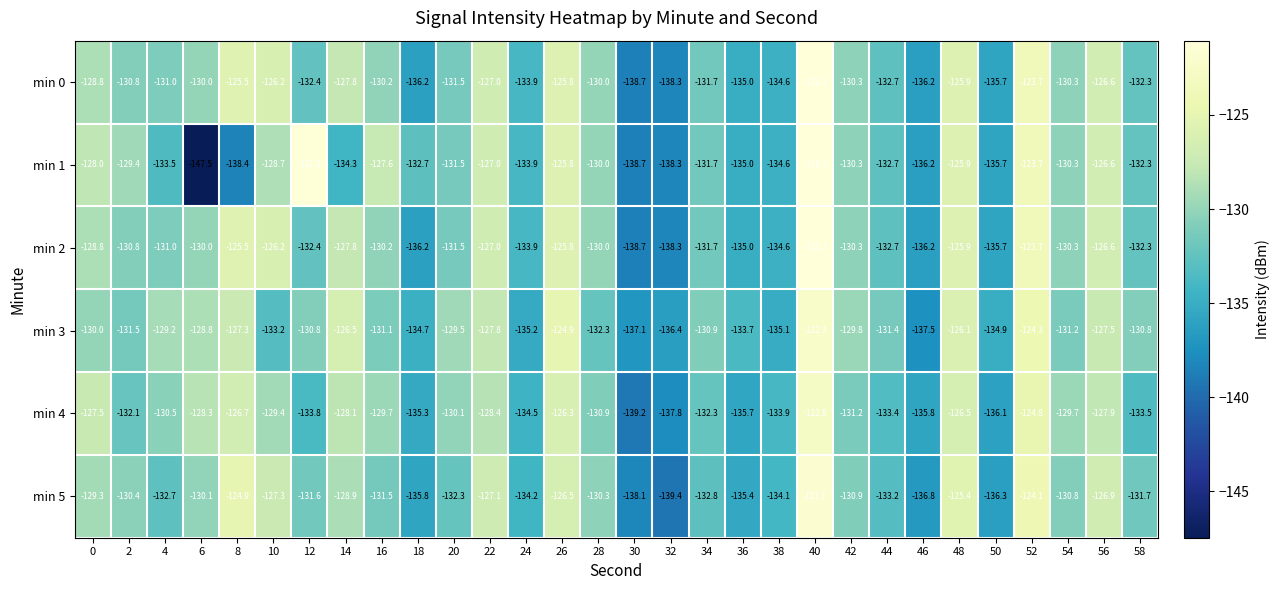

At which label is min 5 closest to -130?

6